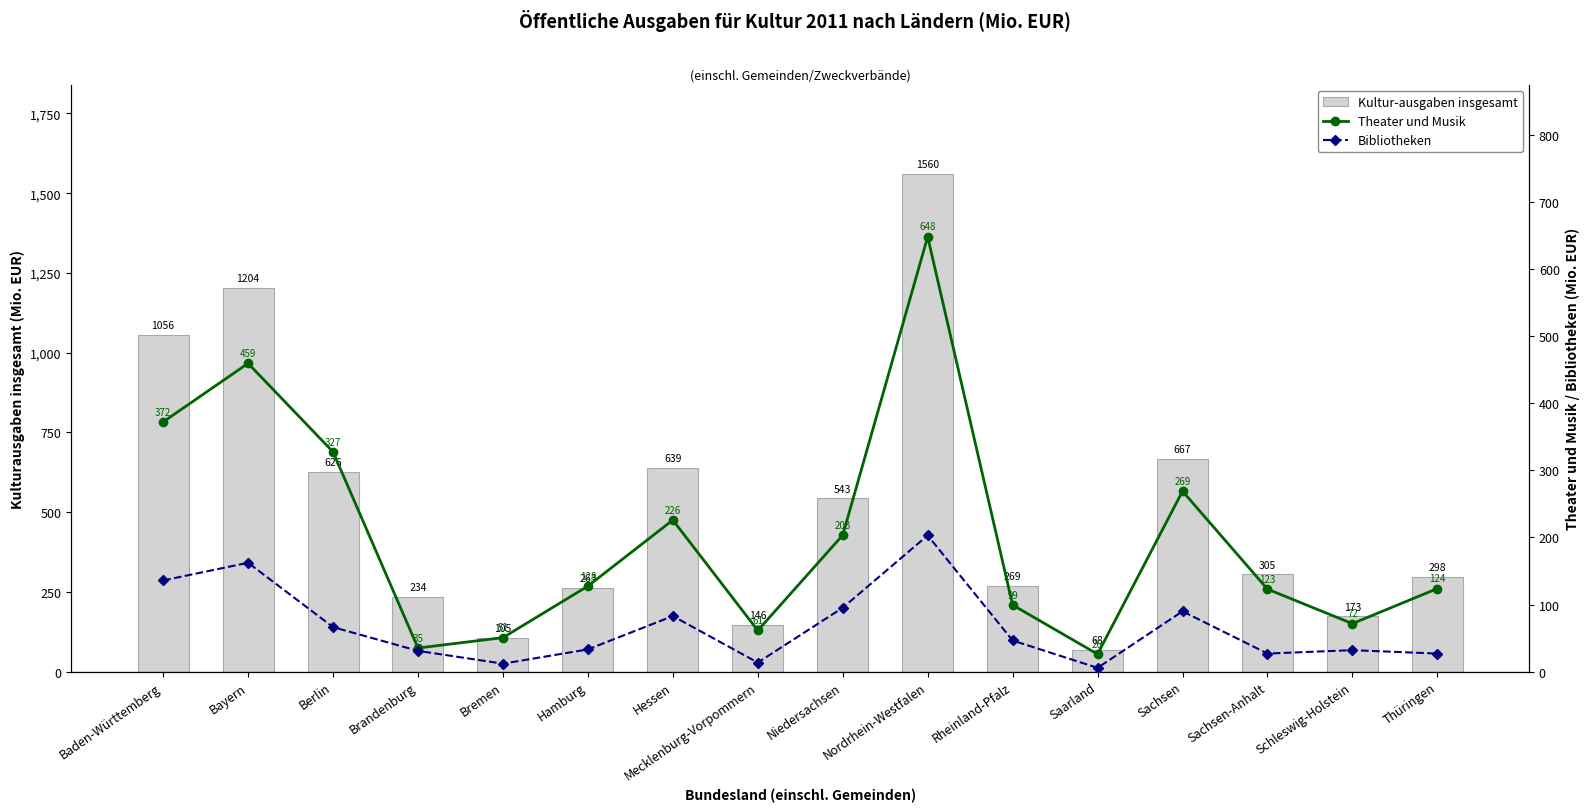

Count the number of data series in this chart.

3